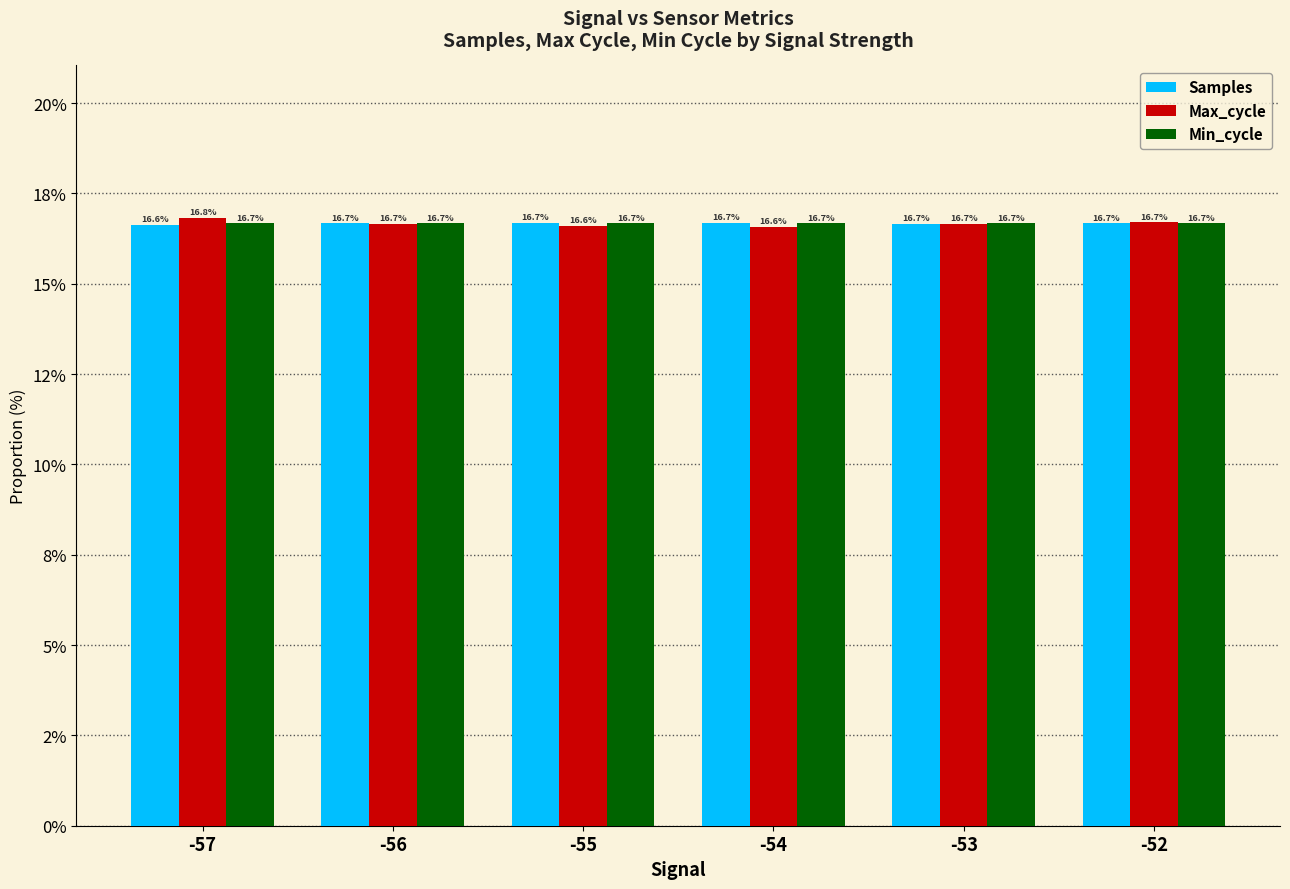

Is the value of Samples at -56 greater than the value of Max_cycle at -56?

Yes